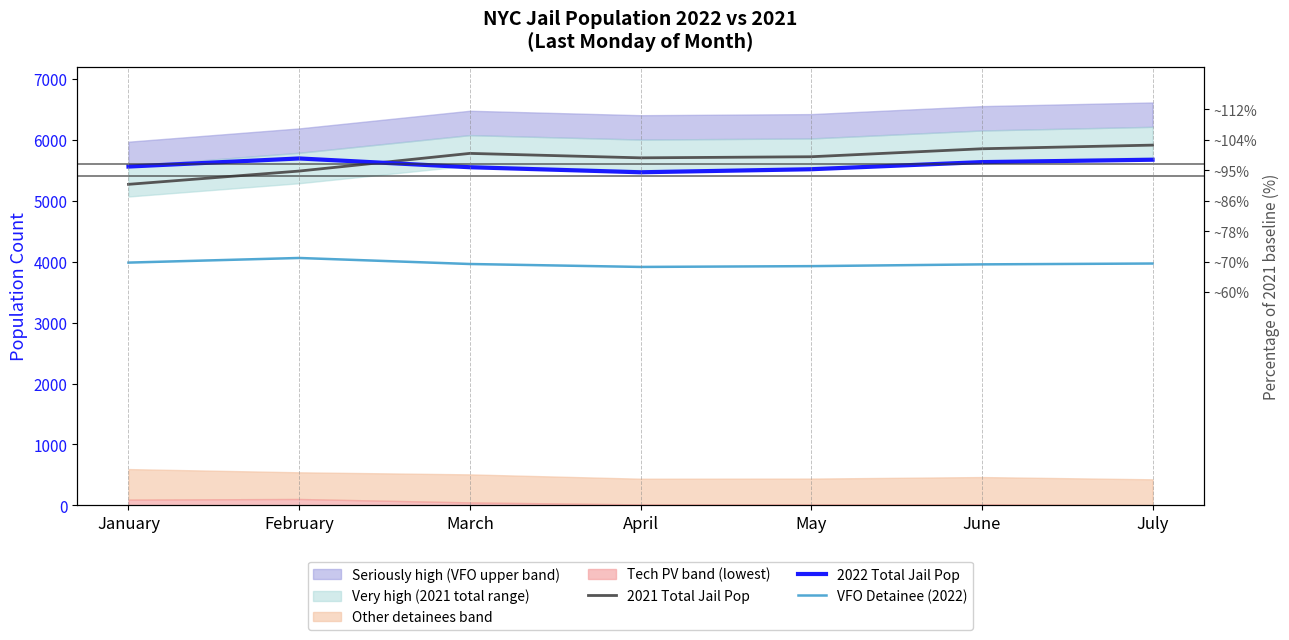

Is it true that 2021 Total Jail Pop equals 5706 at April?

True